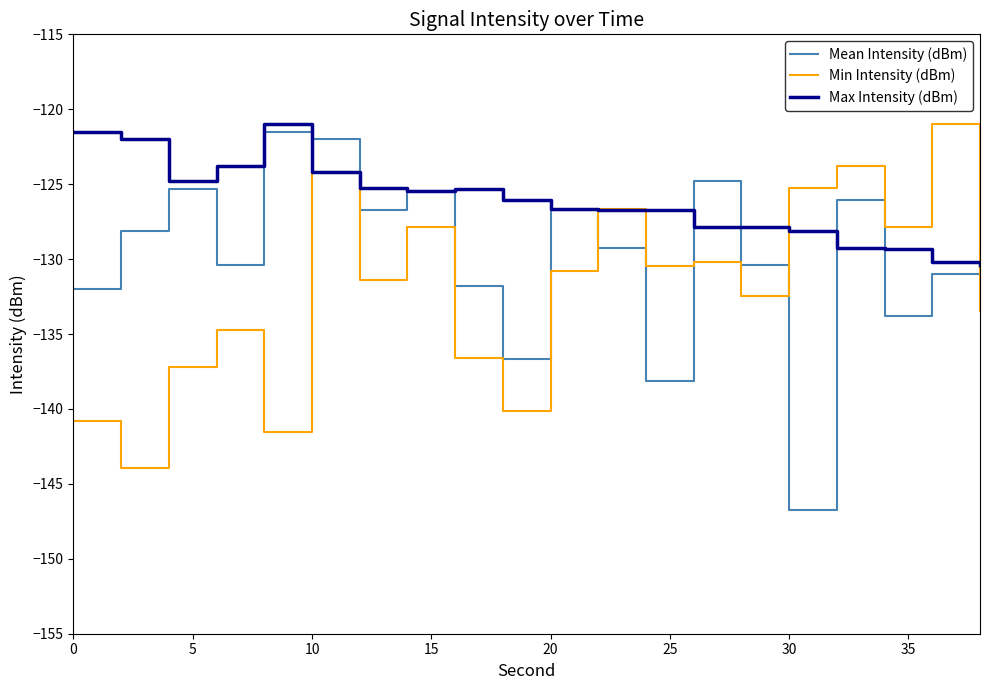

Which series has the largest total across all categories?

Max Intensity (dBm)